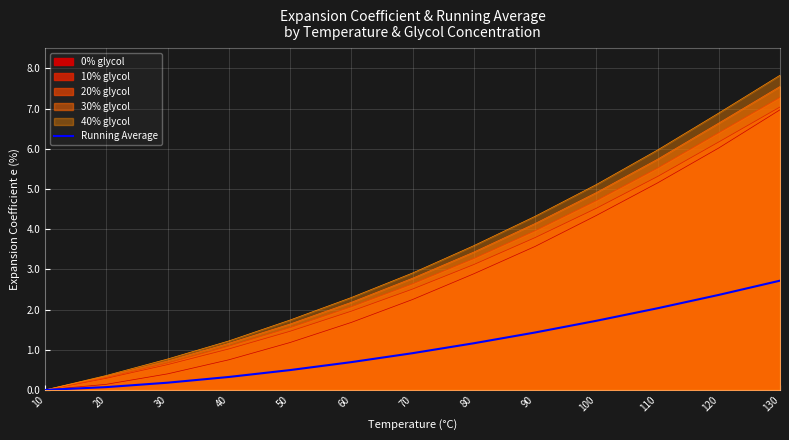

List the labels in order of value, smallest first.

10, 20, 30, 40, 50, 60, 70, 80, 90, 100, 110, 120, 130